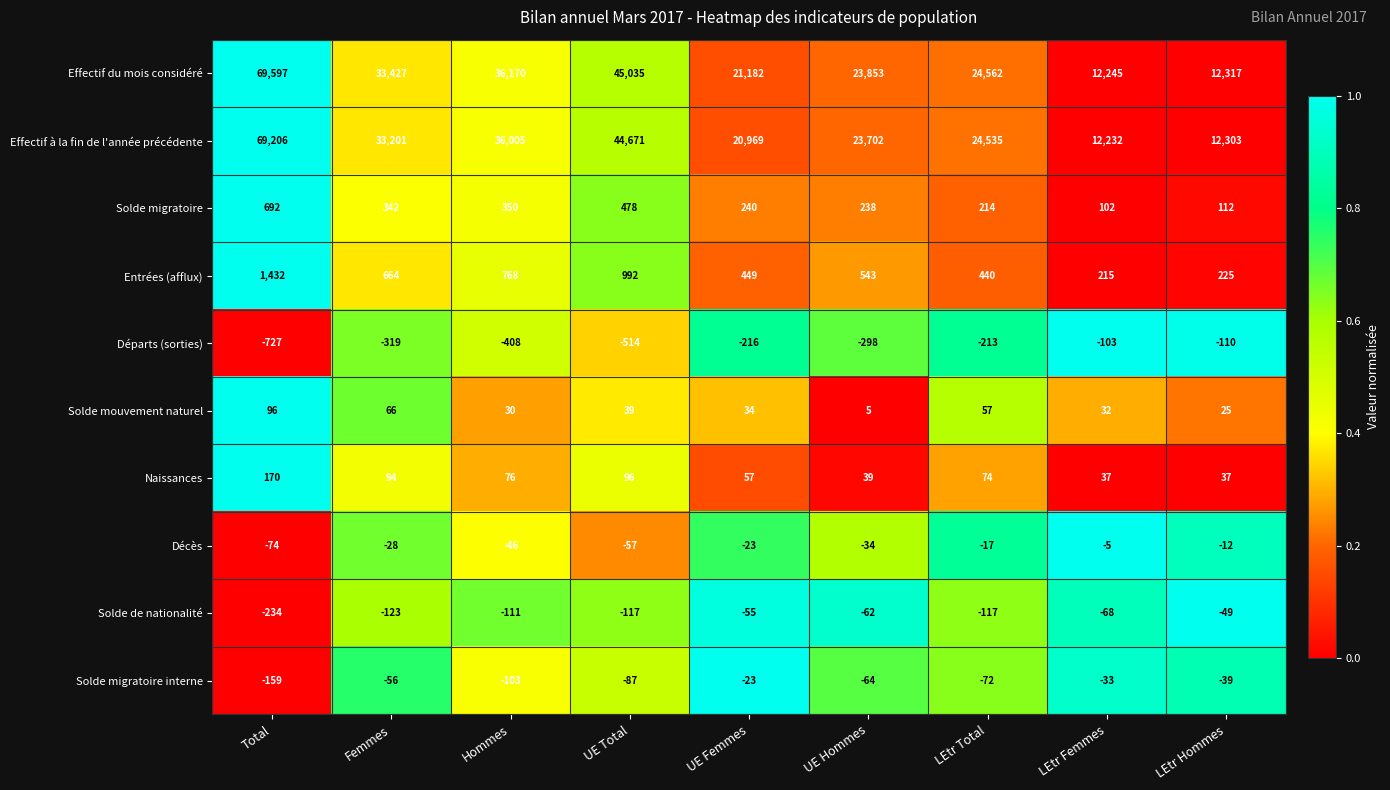

True or false: Solde mouvement naturel has a value of 66 at UE Total.

False